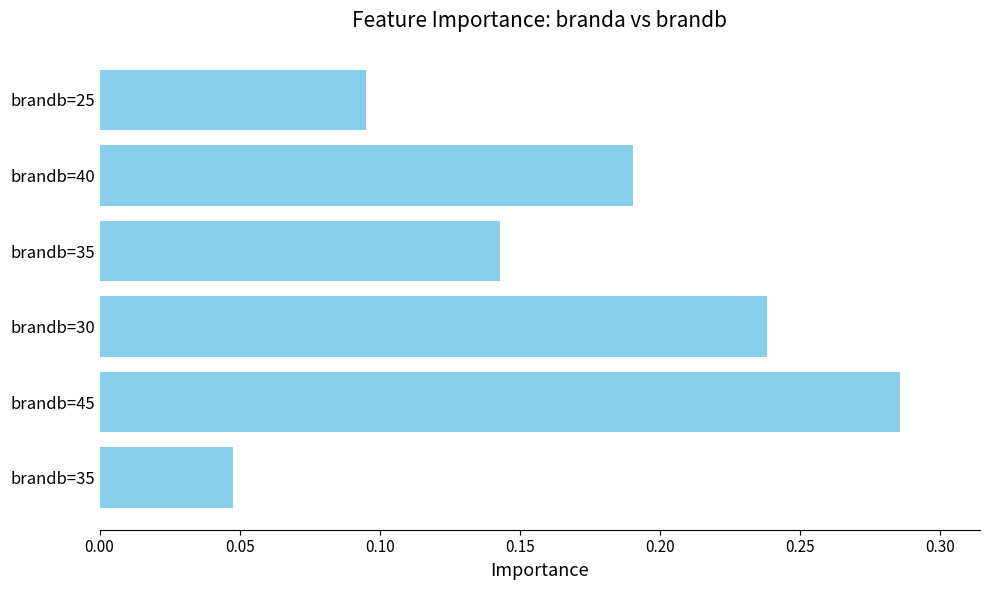

Does the chart contain any negative values?

No